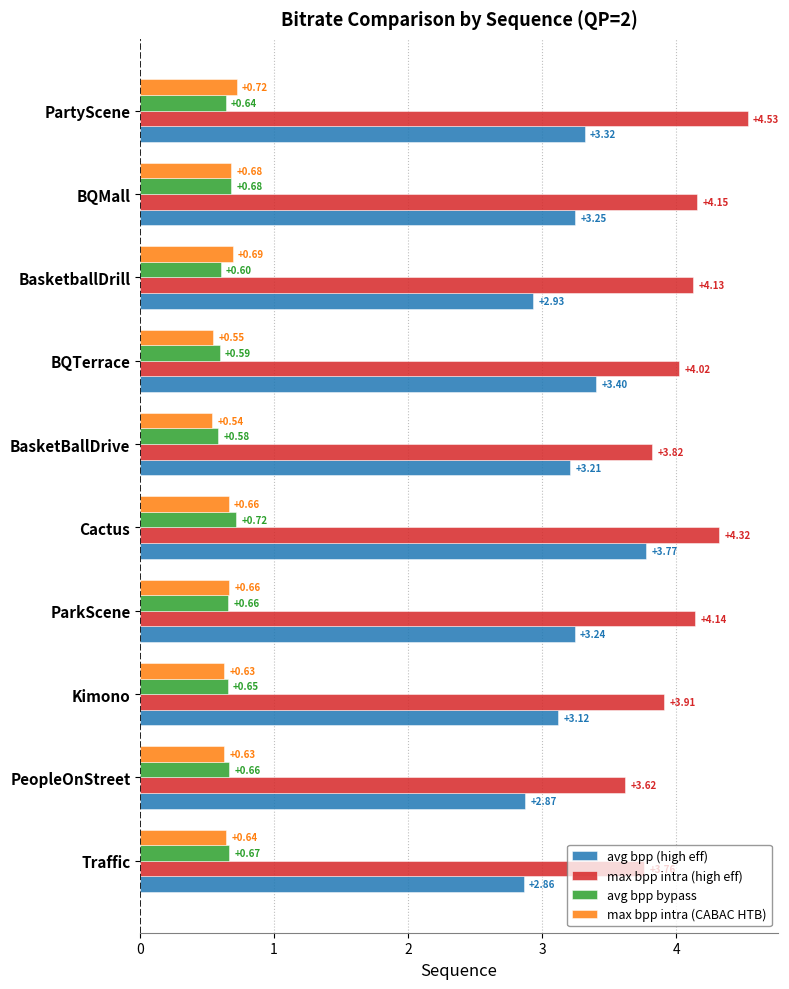

What is the difference between the highest and lowest values at BQMall?

3.5